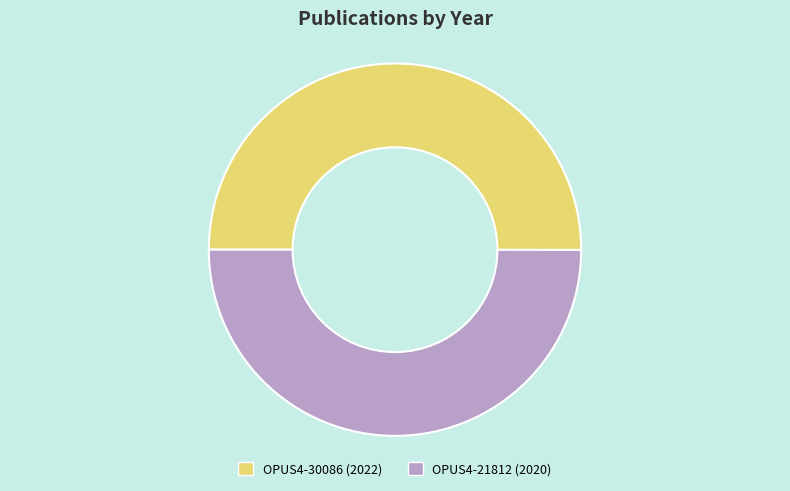

True or false: OPUS4-30086 accounts for 50% of the total.

True